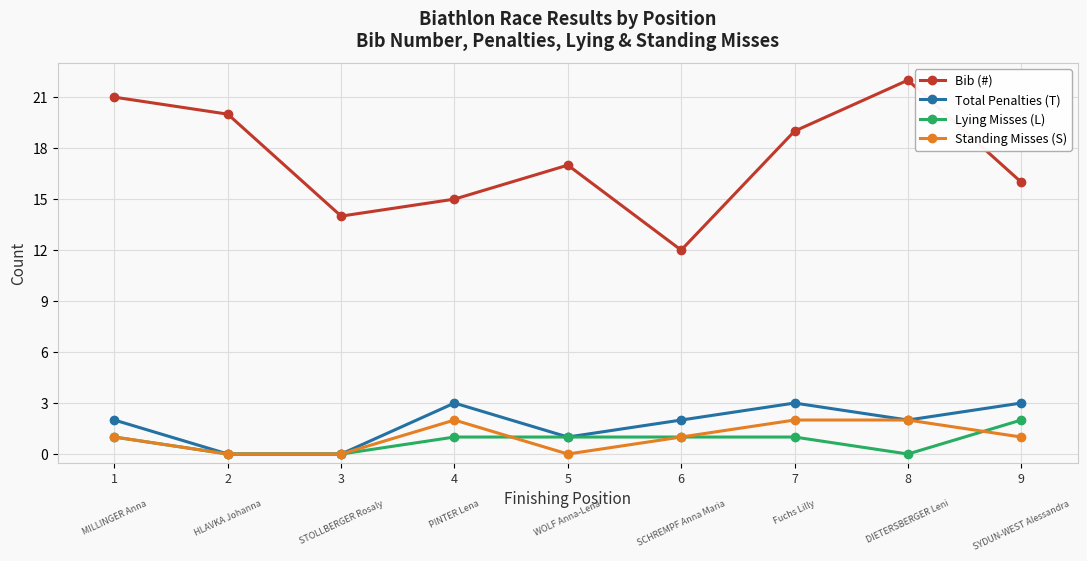

At 4, list the series in order from smallest to largest.

Lying Misses (L), Standing Misses (S), Total Penalties (T), Bib (#)